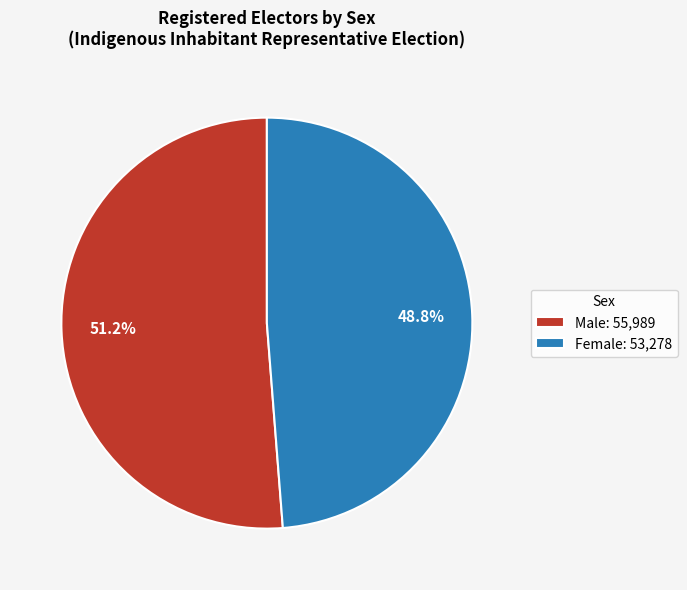

What percentage is the Female slice, to the nearest percent?

49%